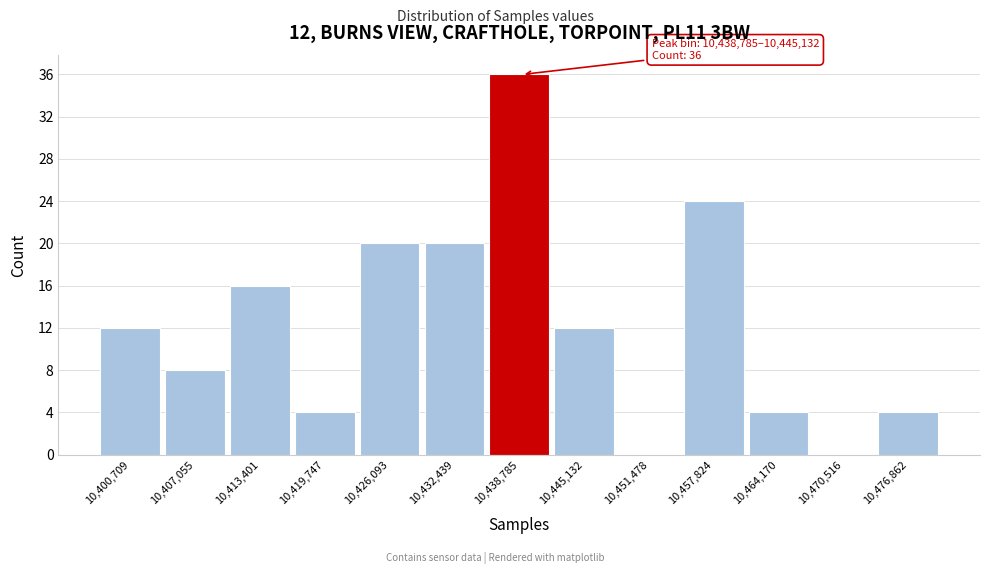

Reading left to right, list all the values displayed in this chart.

10,400,709=12	10,407,055=8	10,413,401=16	10,419,747=4	10,426,093=20	10,432,439=20	10,438,785=36	10,445,132=12	10,451,478=0	10,457,824=24	10,464,170=4	10,470,516=0	10,476,862=4